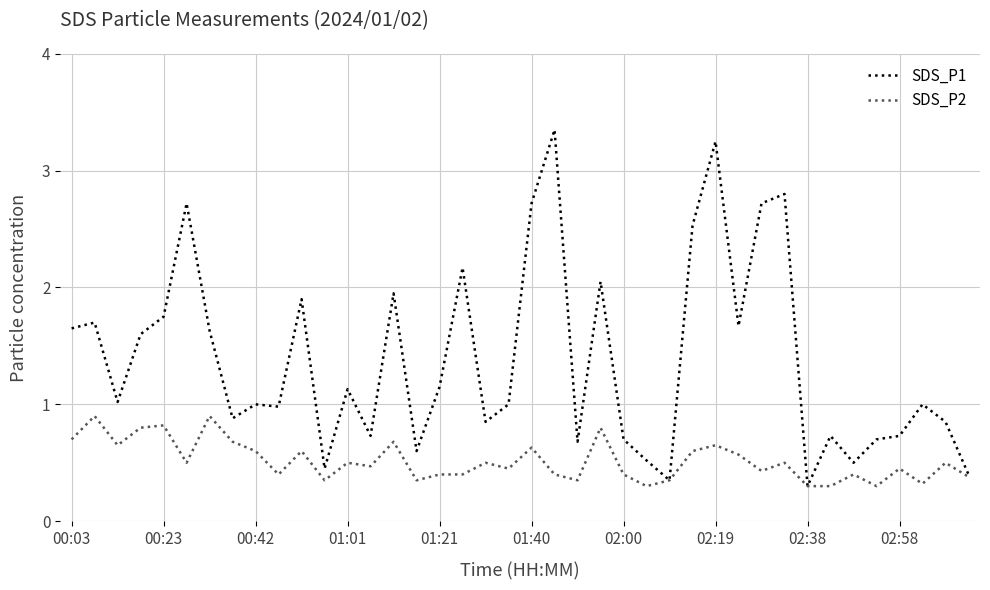

What is the maximum value for SDS_P2?

0.9